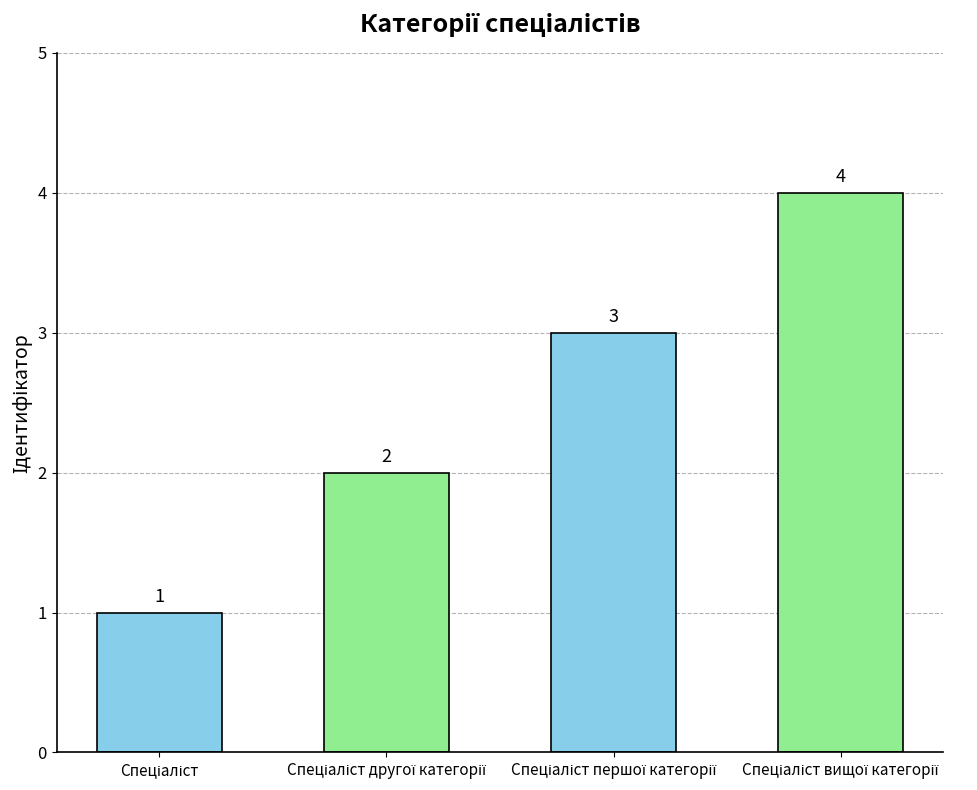

Count the number of categories in the chart.

4